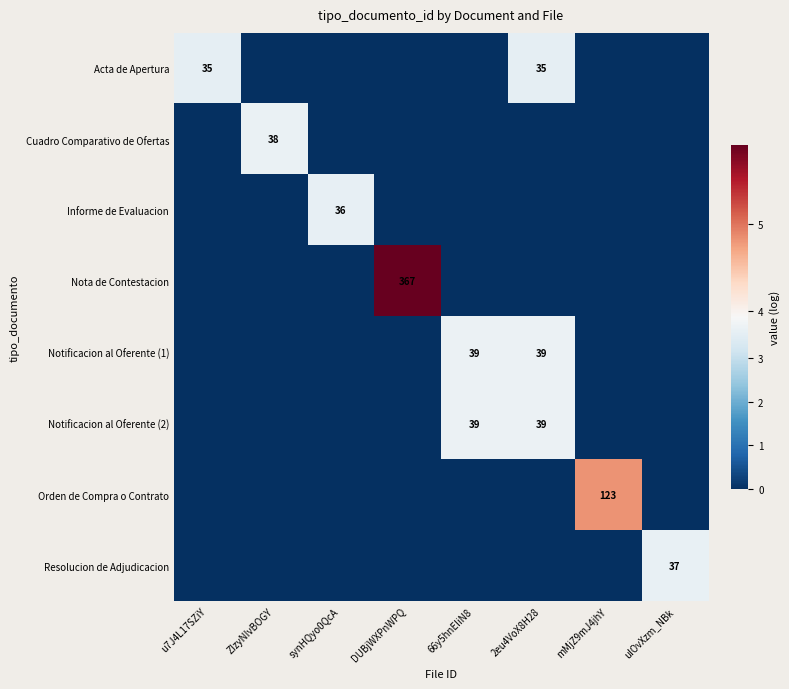

True or false: Notificacion al Oferente (1) has a value of 39 at 66y5hnEIiN8.

True